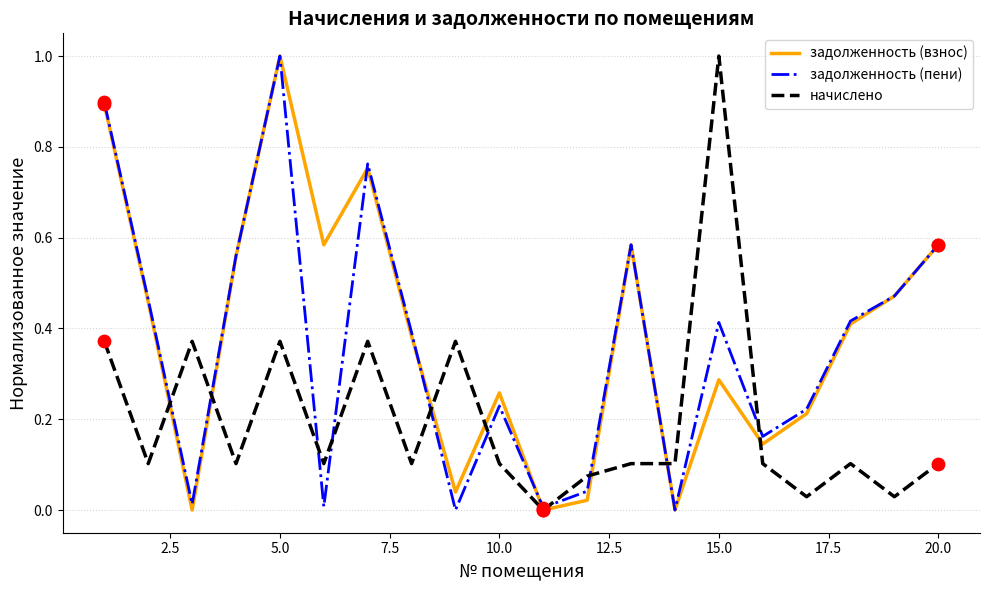

What is the highest value of the задолженность (взнос) series?

1.0